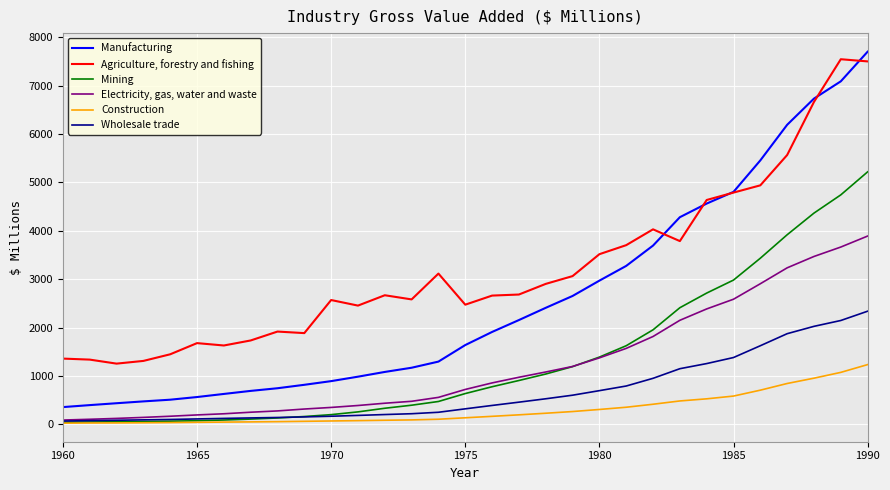

Rank the series by their maximum value, from highest to lowest.

Manufacturing, Agriculture, forestry and fishing, Mining, Electricity, gas, water and waste, Wholesale trade, Construction